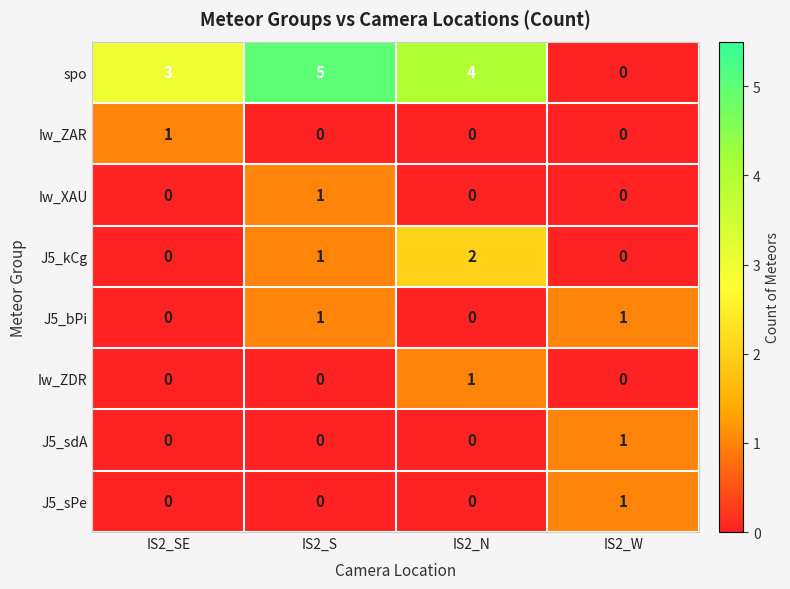

Between IS2_N and IS2_W, which series saw the biggest shift?

spo